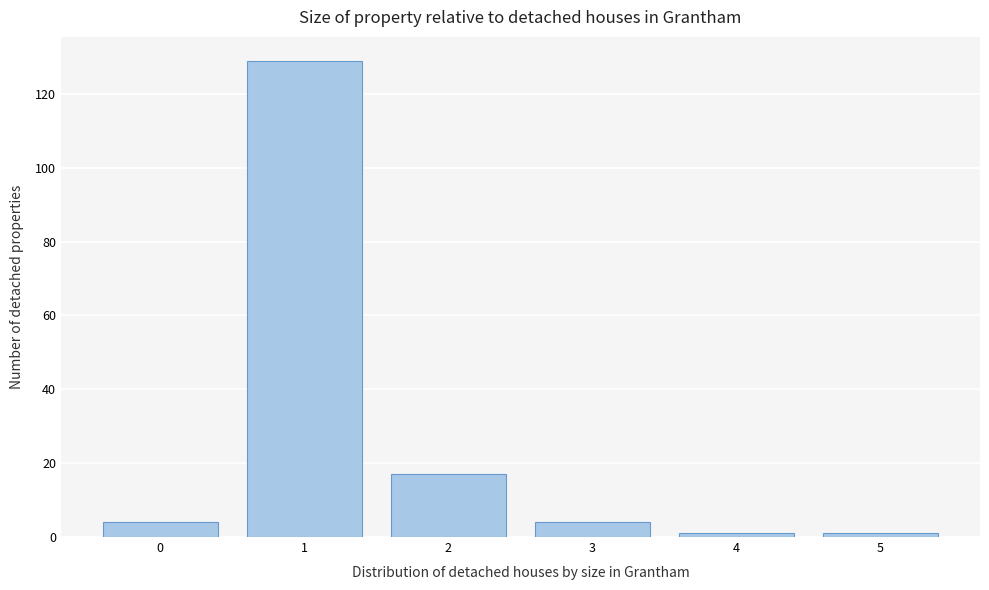

Reading left to right, list every bar in this chart as the range it spans on the x-axis followed by its height. The values are not printed on the chart, so give them approximately, as read against the axis.

-0.5 to 0.5: 4
0.5 to 1.5: 130
1.5 to 2.5: 18
2.5 to 3.5: 4
3.5 to 4.5: under 2
4.5 to 5.5: under 2